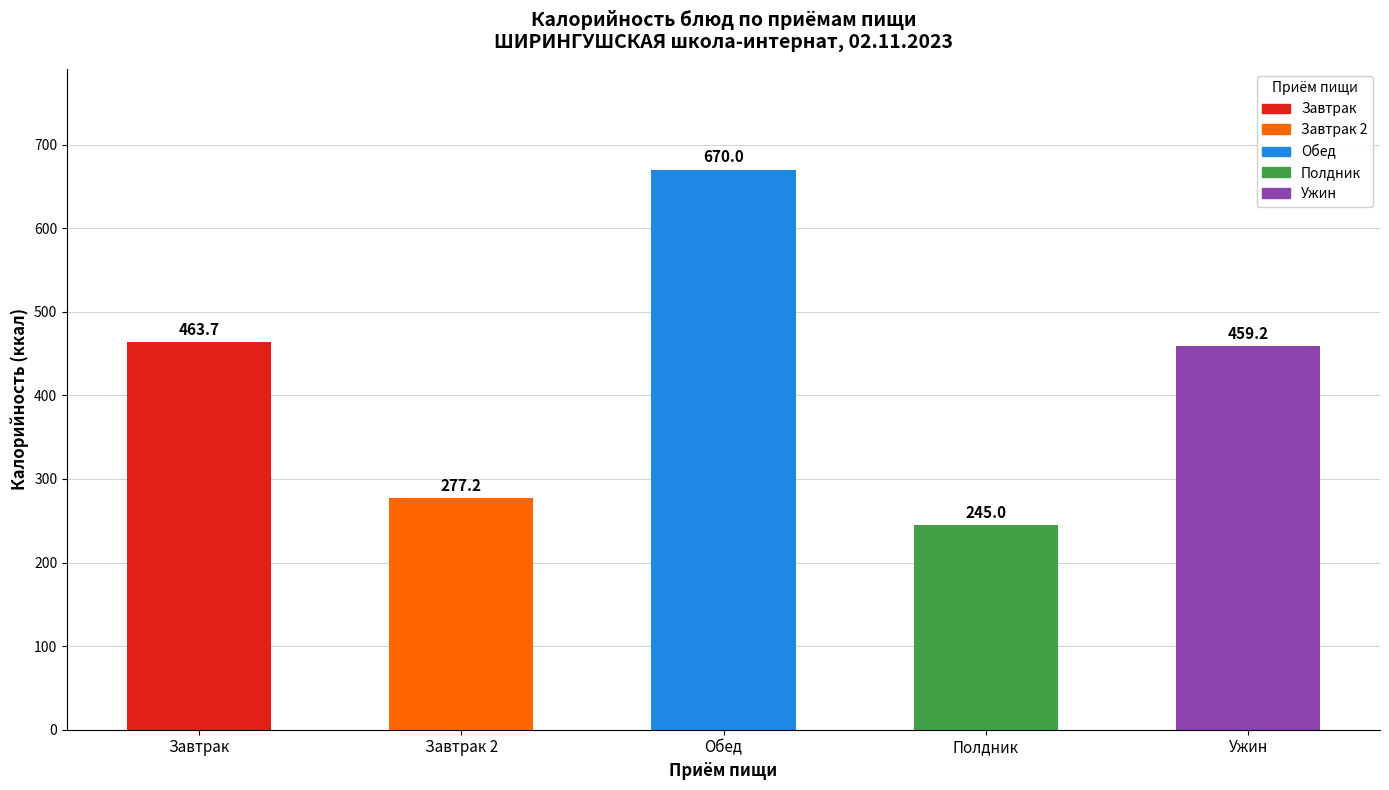

The value at Завтрак 2 is 277.2. True or false?

True